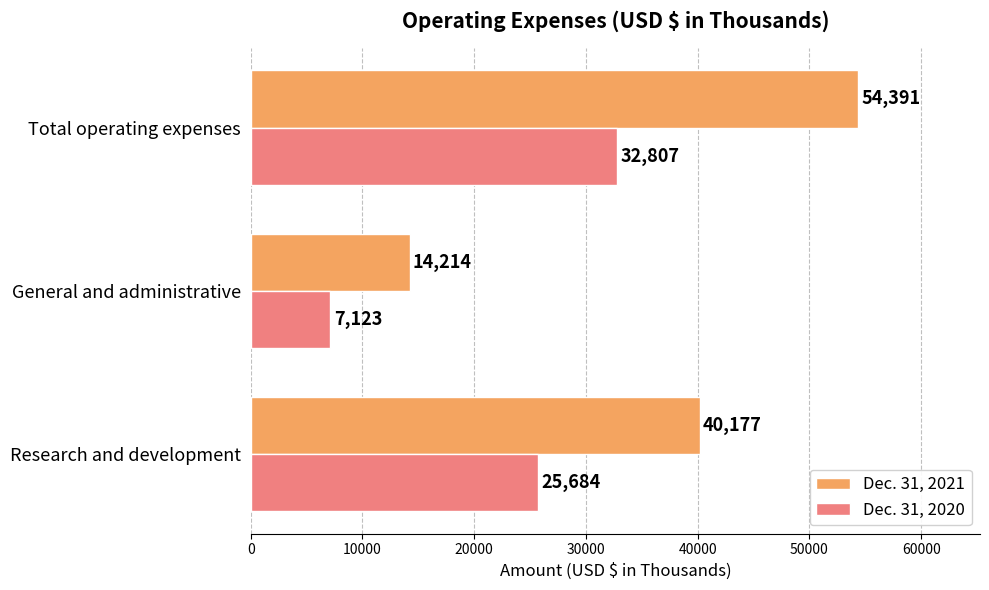

At how many categories does at least one series exceed 30900?

2